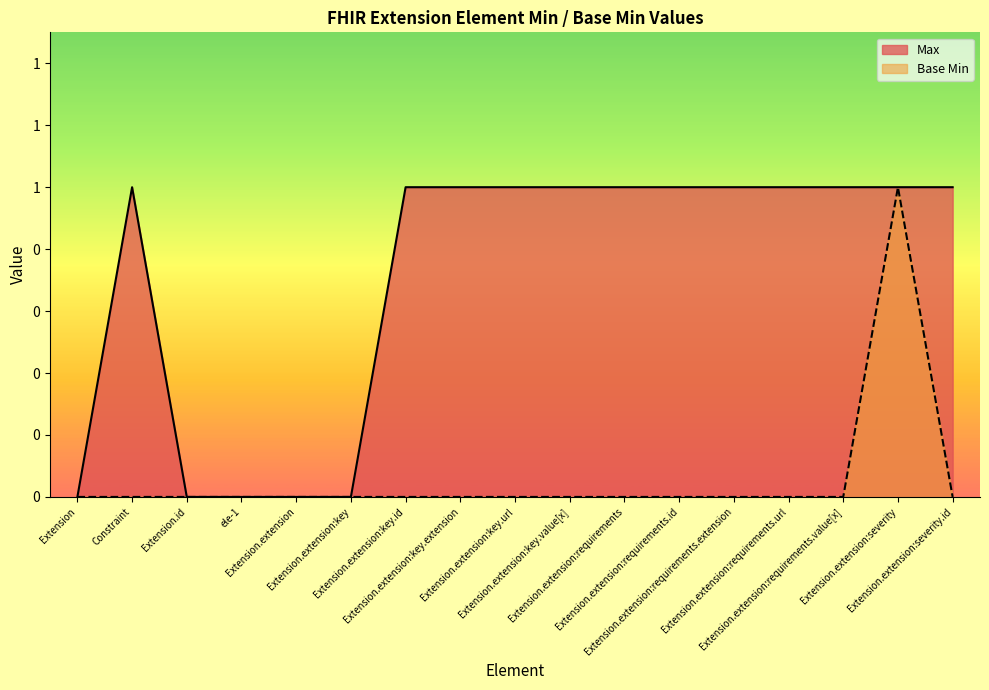

In Max, how many points are higher than both neighbors (excluding endpoints)?

1